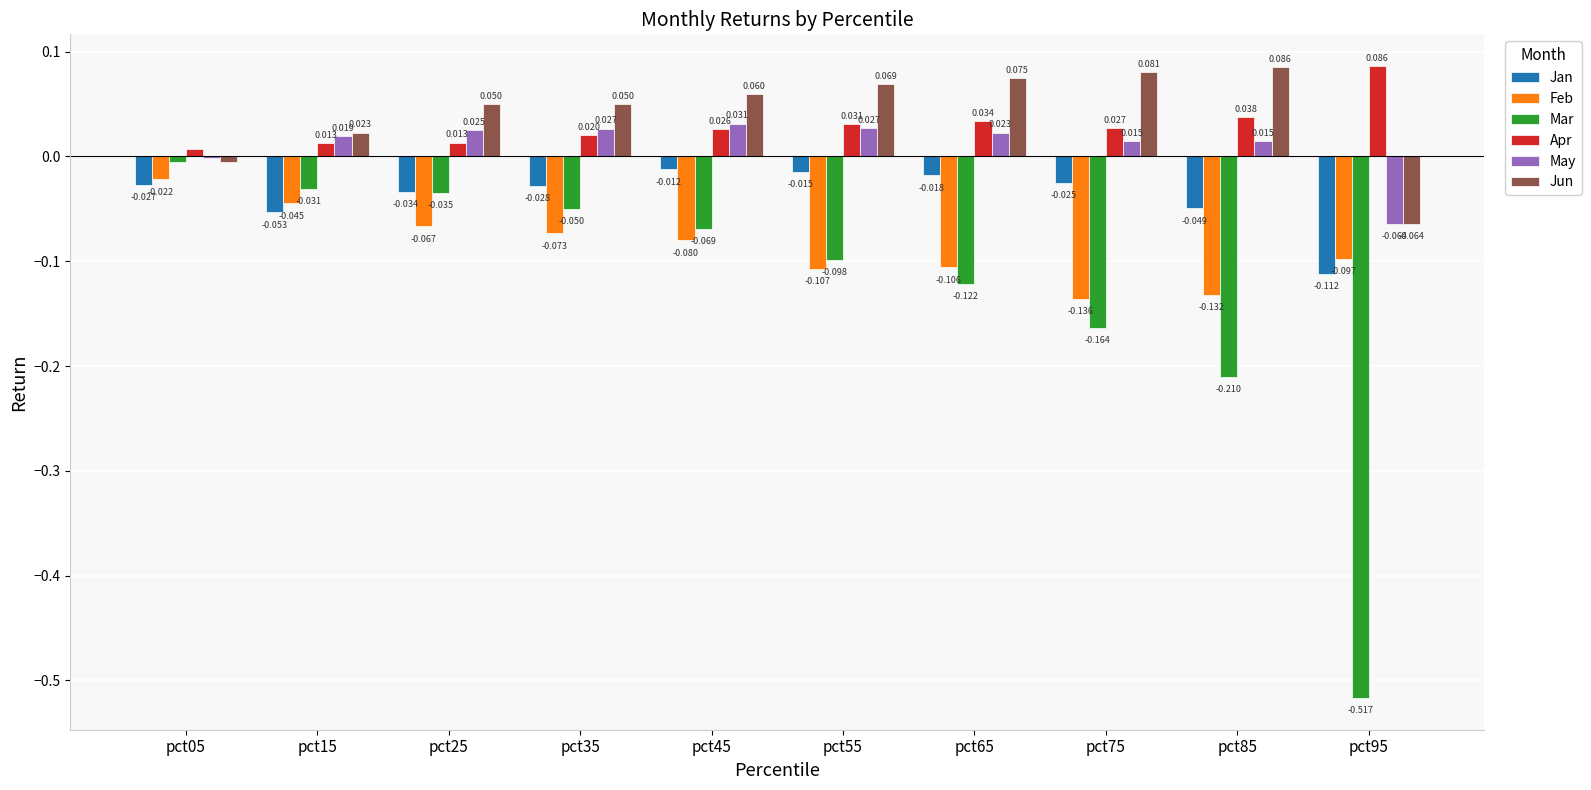

How many data points does each series have?

10